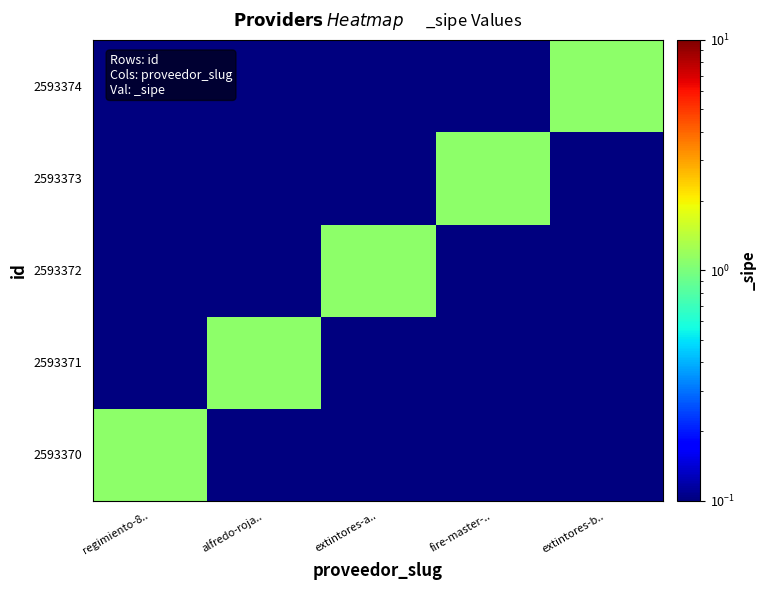

At how many categories does at least one series exceed 0?

5